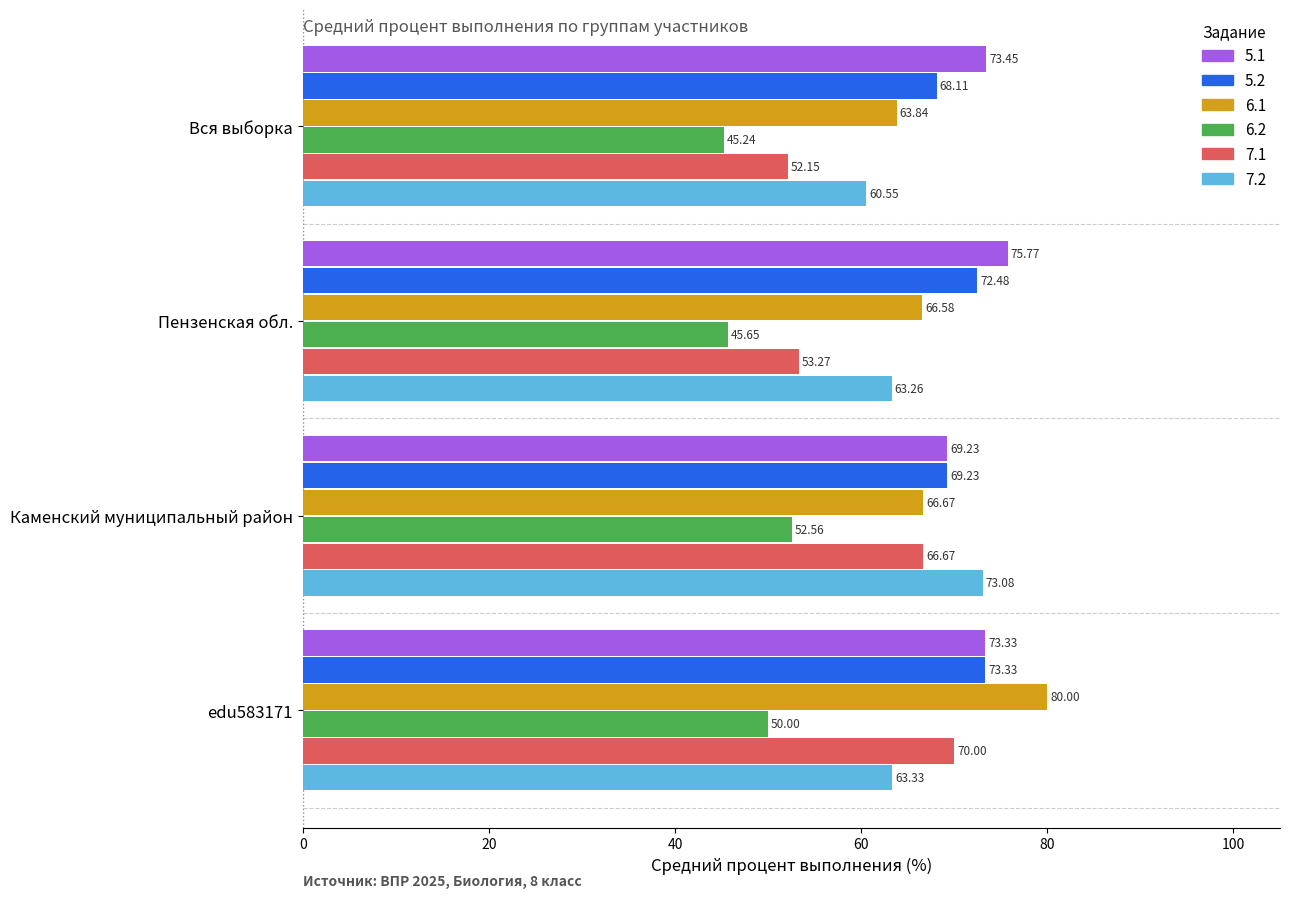

At Вся выборка, list the series in order from largest to smallest.

5.1, 5.2, 6.1, 7.2, 7.1, 6.2